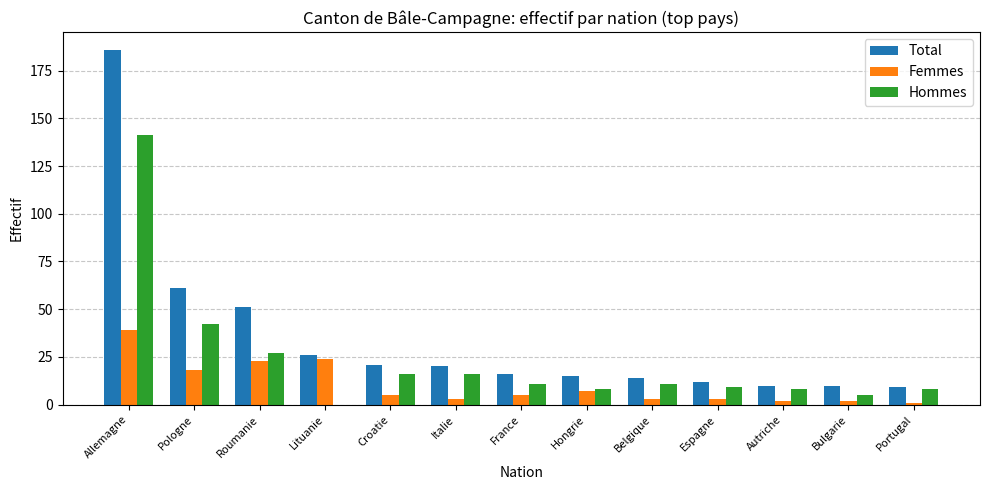

True or false: Hommes has a value of 27 at Roumanie.

True